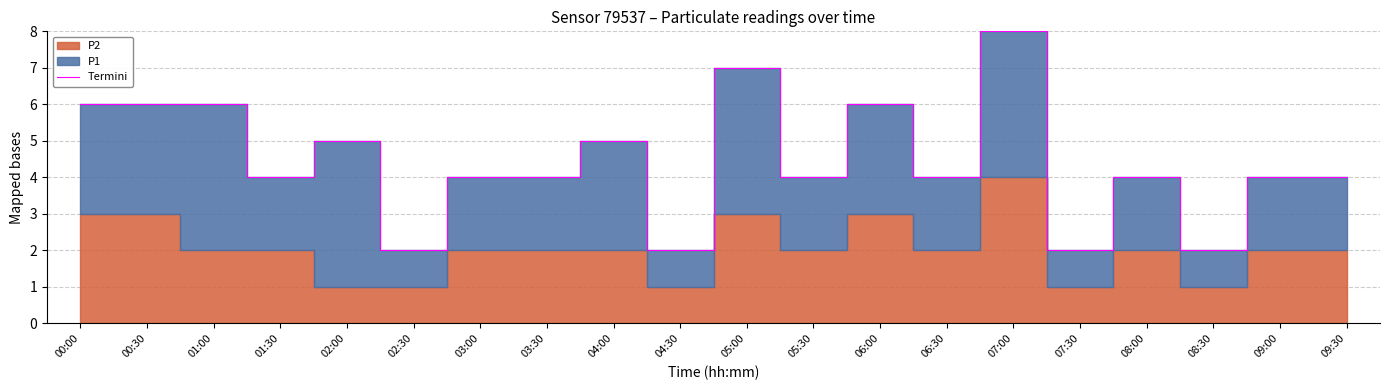

List the labels in order of value, smallest first.

02:30, 04:30, 07:30, 08:30, 01:30, 03:00, 03:30, 05:30, 06:30, 08:00, 09:00, 09:30, 02:00, 04:00, 00:00, 00:30, 01:00, 06:00, 05:00, 07:00